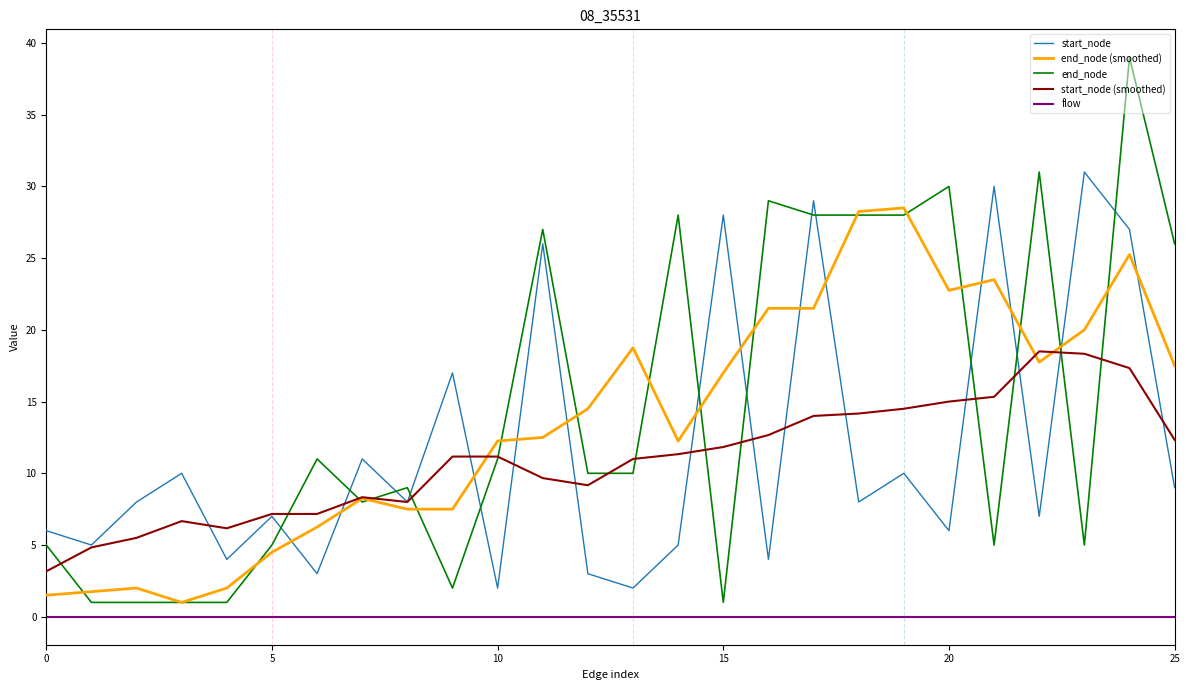

What is the maximum value for start_node?

31.0